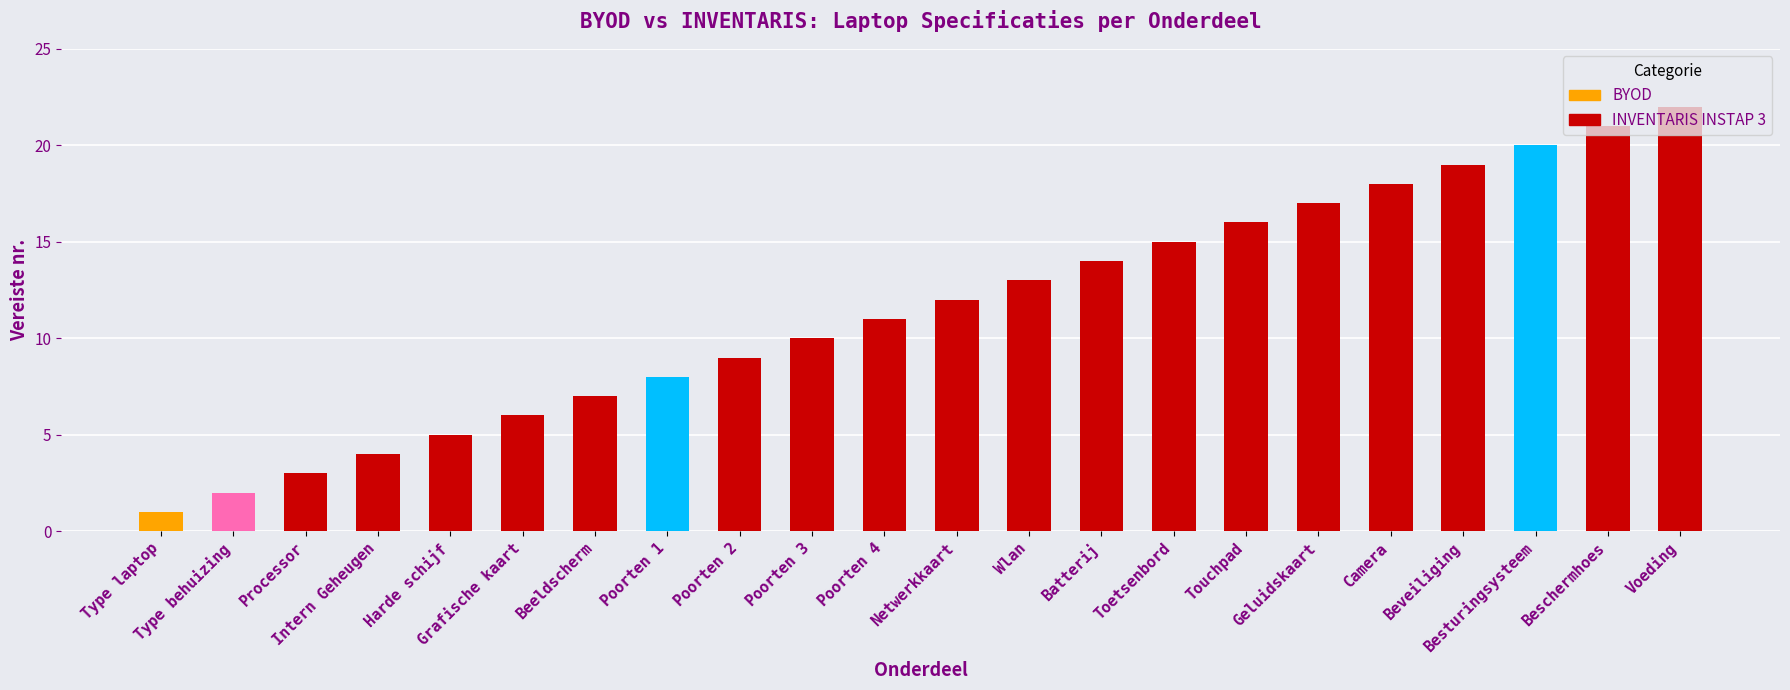

What is the average value?

12